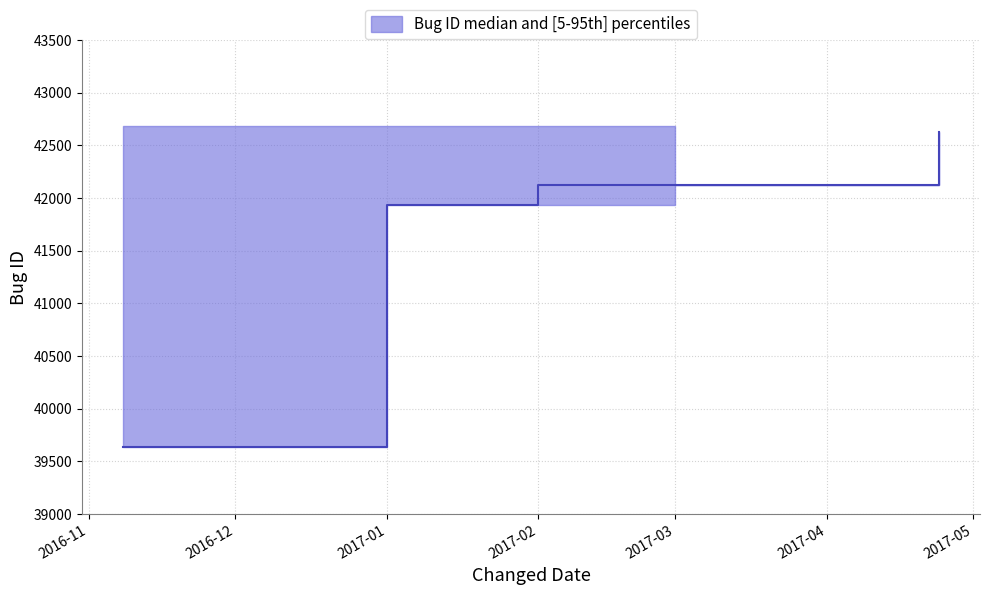

At which category does upper reach its first local valley?

2017-04-04